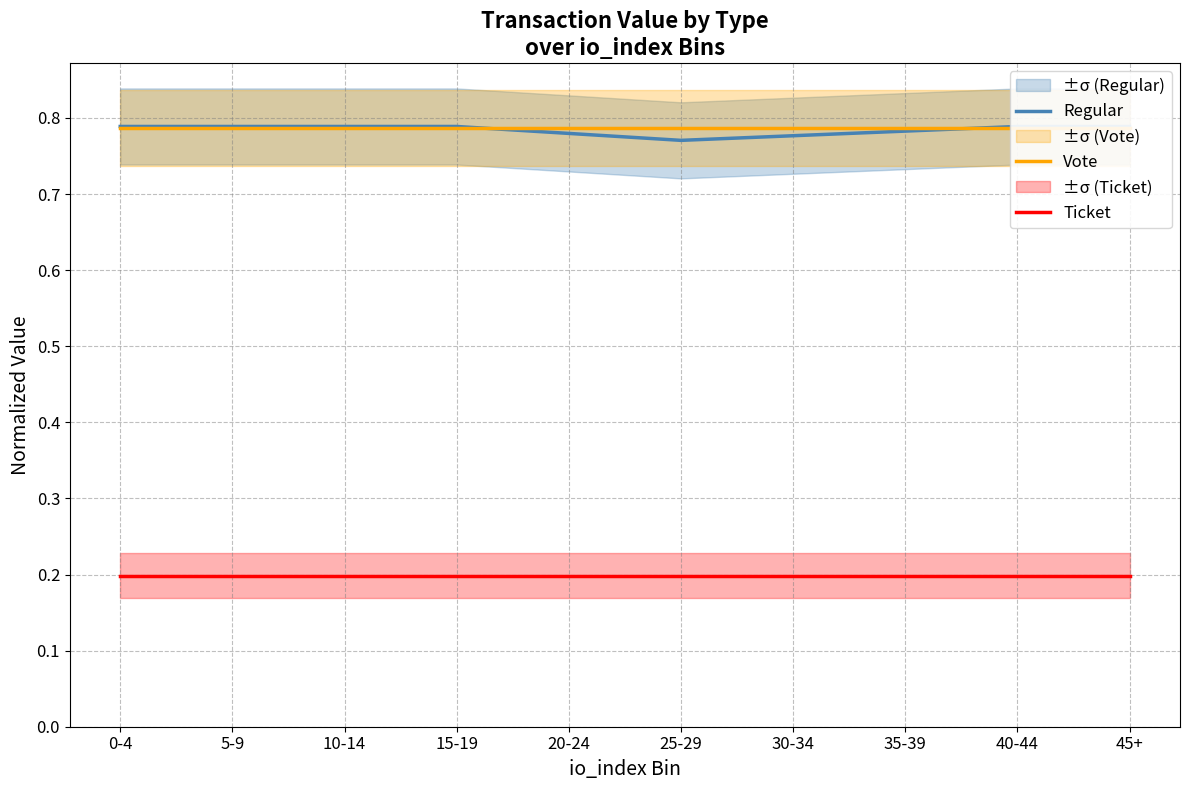

At 30-34, list the series in order from smallest to largest.

Ticket, Regular, Vote